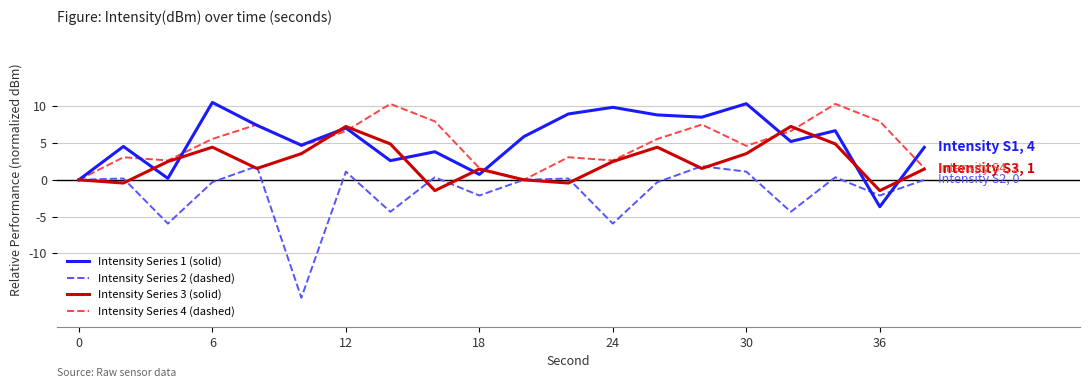

Is this an area chart (filled region under the line)?

No